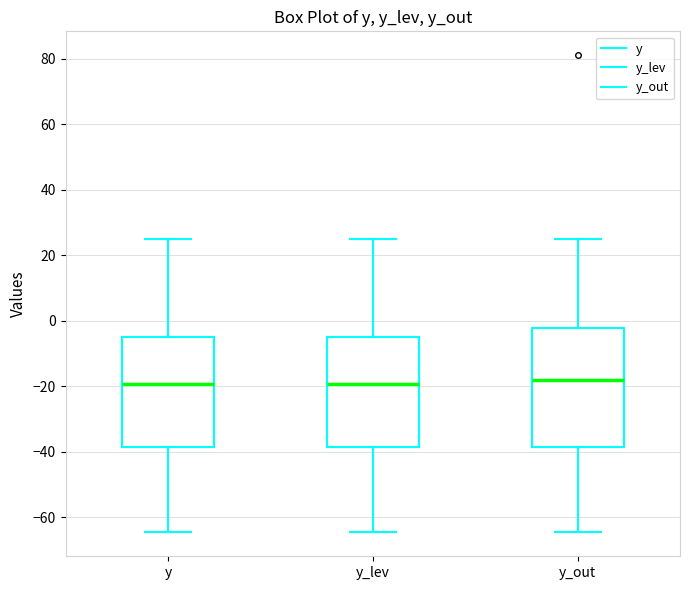

Reading left to right, read every box against the y-axis: the position of its median line, the range the box covers, and the ends of its whiskers. The values are not printed on the chart, so give them approximately, as read against the axis.

y: median -20, box -38 to -6, whiskers -64 to 24
y_lev: median -20, box -38 to -6, whiskers -64 to 24
y_out: median -18, box -38 to -2, whiskers -64 to 24